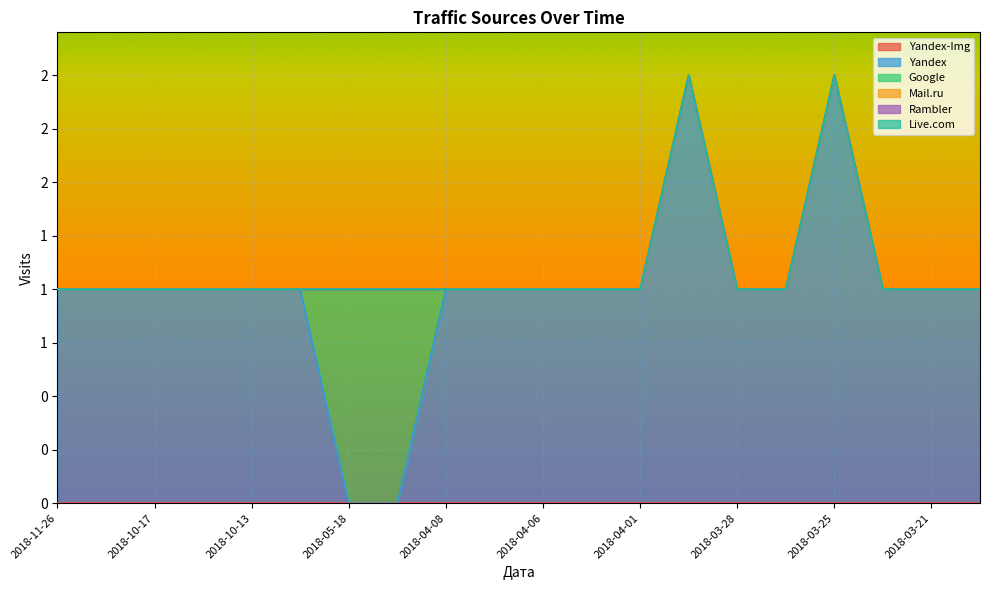

Which series has the largest range (max minus min)?

Yandex